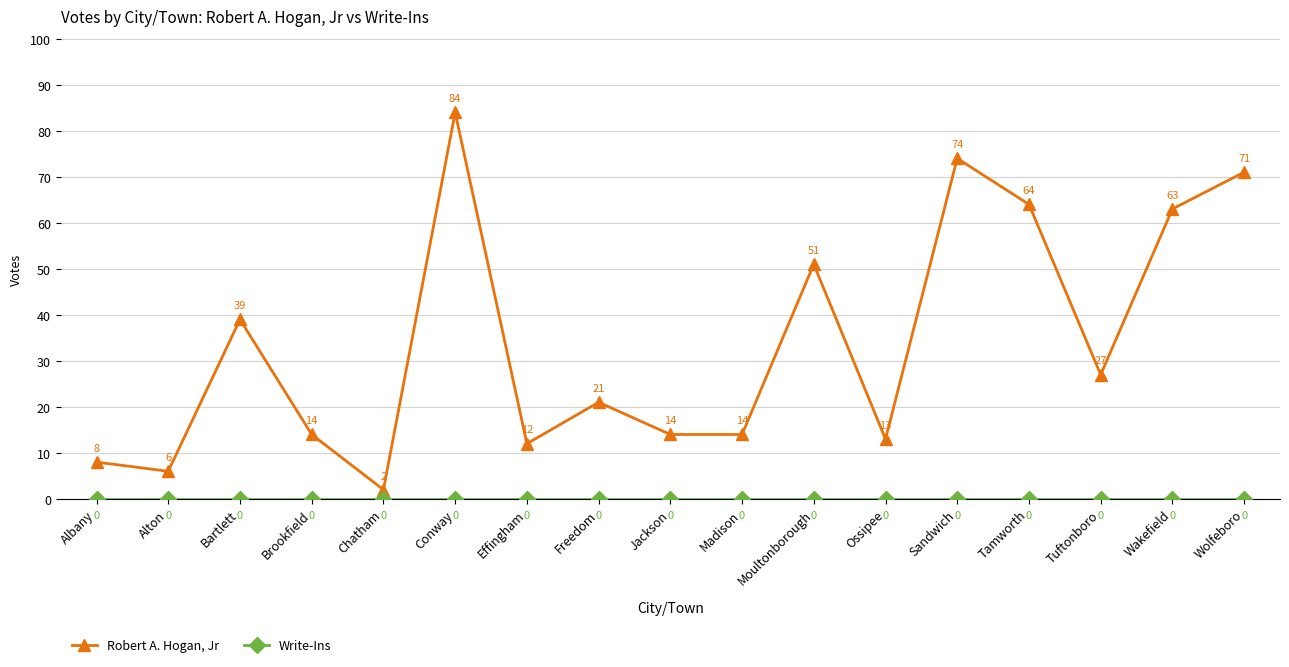

Which category has the lowest value in the Robert A. Hogan, Jr series?

Chatham